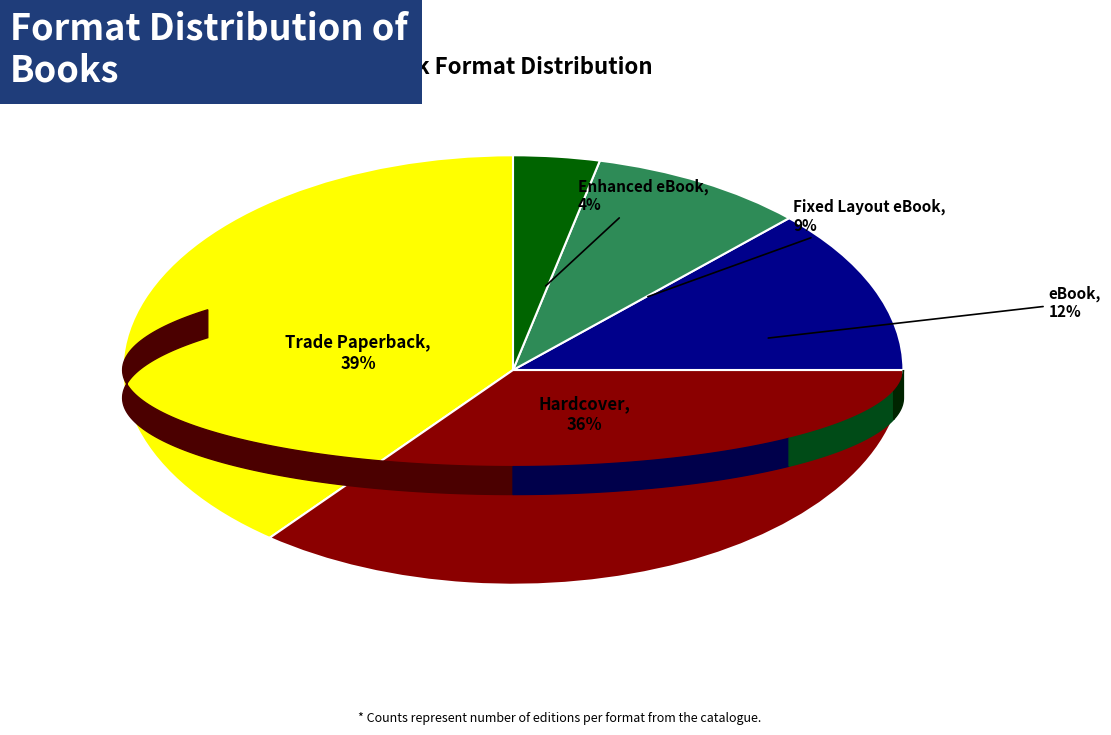

Rank the categories by value from highest to lowest.

Trade Paperback, Hardcover, eBook, Fixed Layout eBook, Enhanced eBook